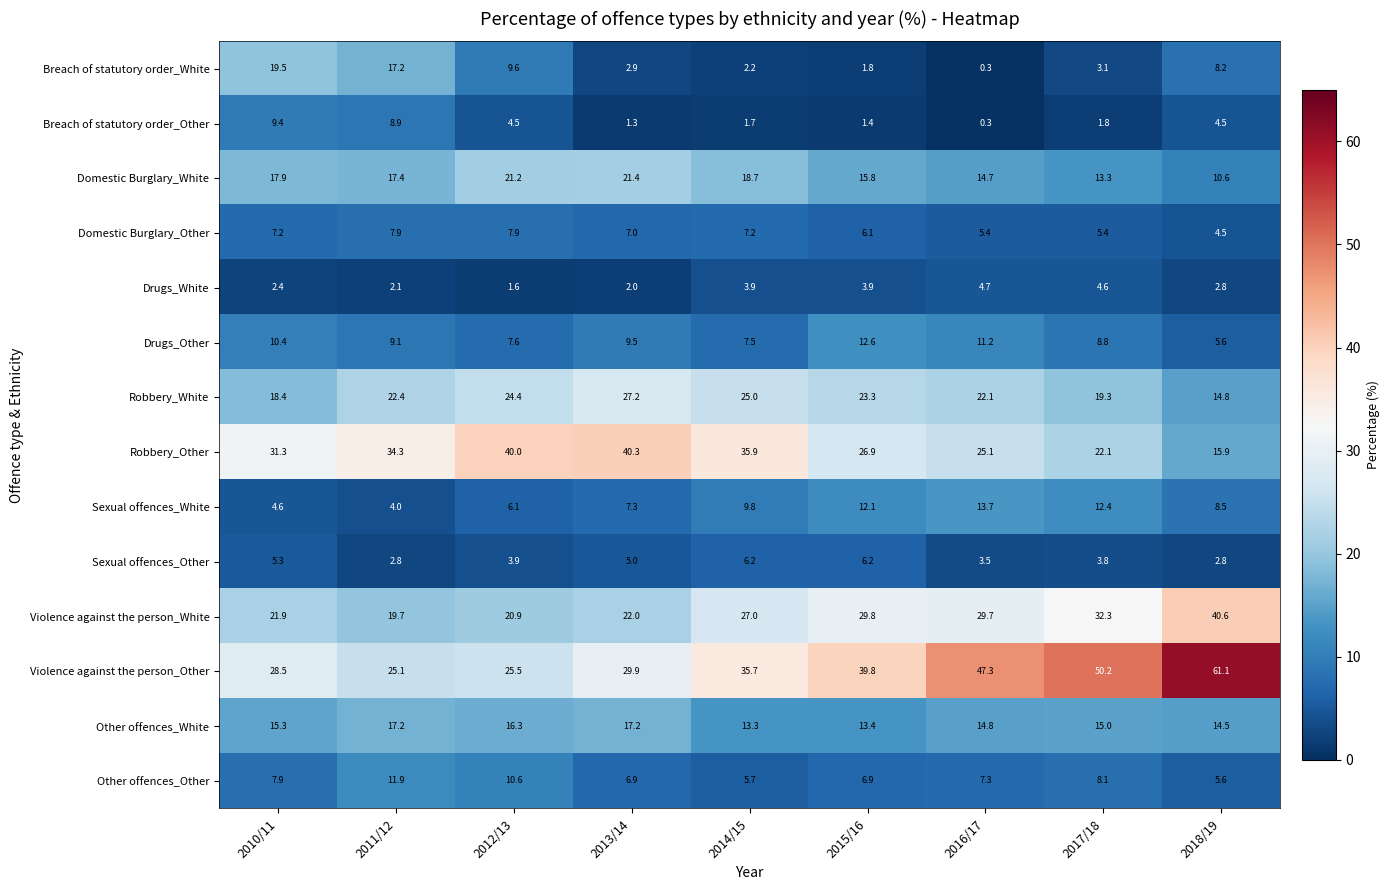

At which label does Robbery_White first exceed 22?

2011/12